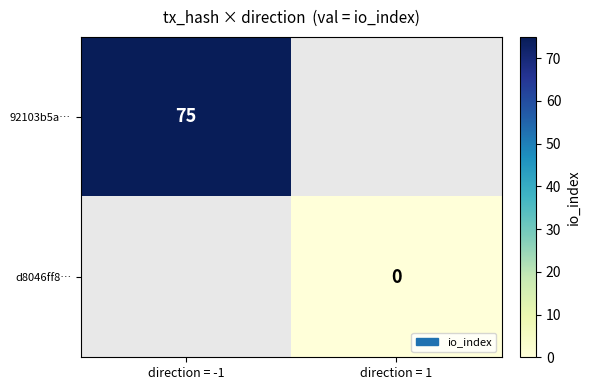

At how many categories does at least one series exceed 47?

1